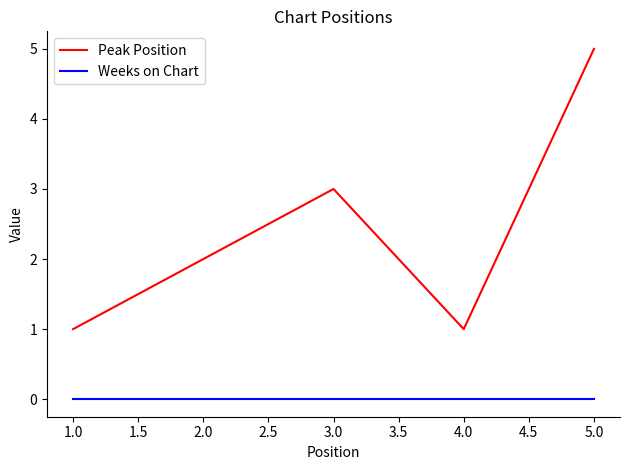

At which label does Peak Position reach its peak?

5.0